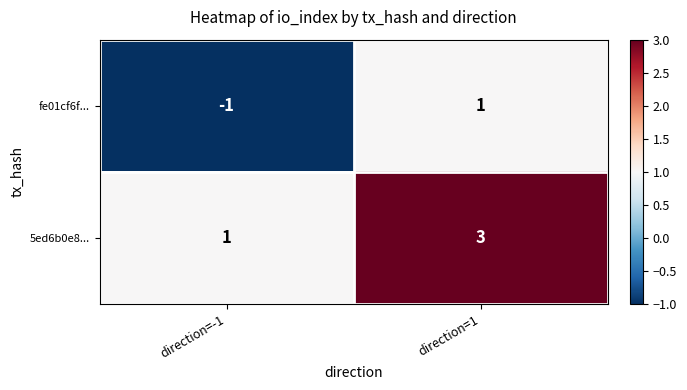

What is the total value across all series at direction=1?

4